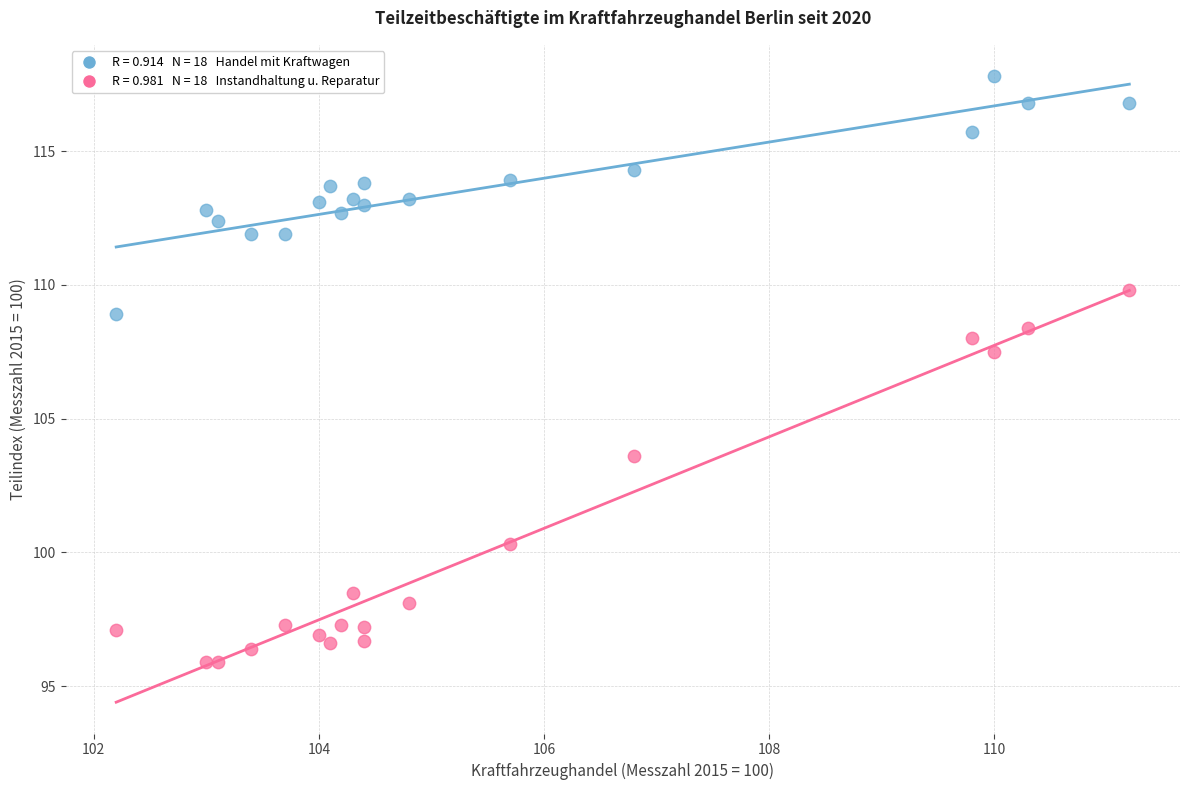

Across all data points, what is the range of X values (max minus min)?

9.0